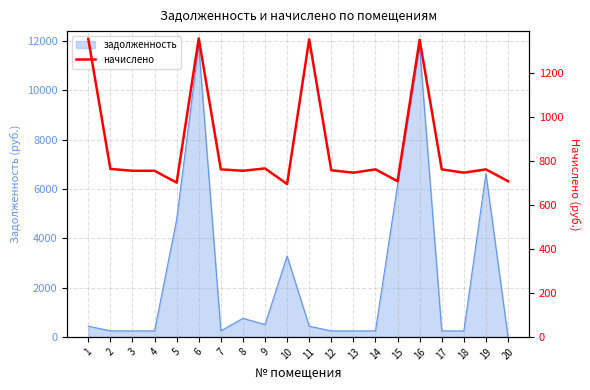

What is the approximate value at 1?

1356.5